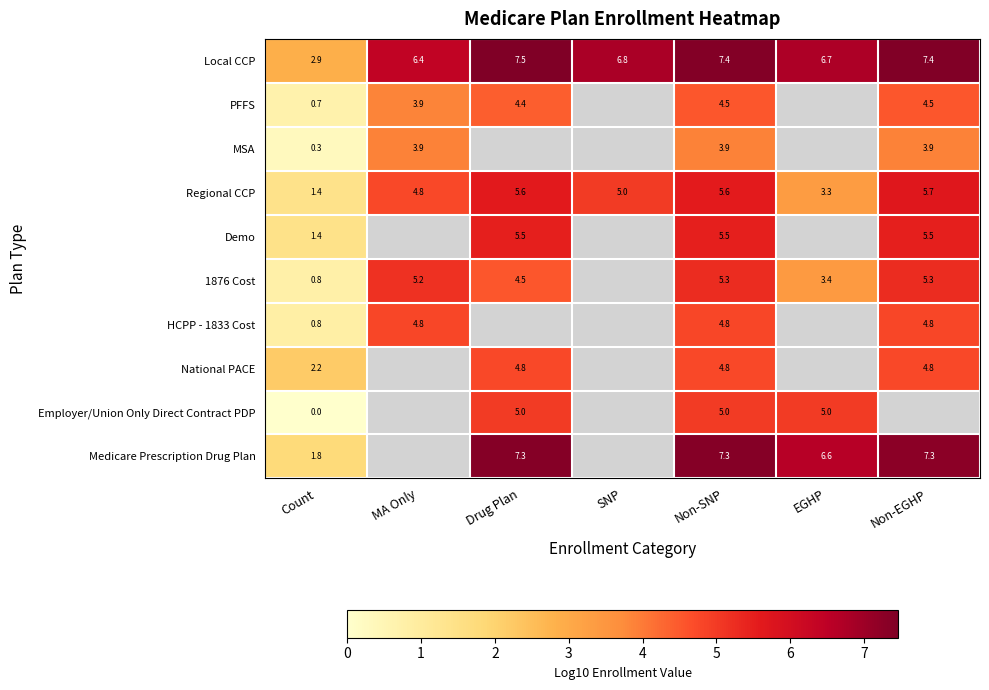

List the series in order of their peak value, lowest first.

MSA, PFFS, National PACE, HCPP - 1833 Cost, Employer/Union Only Direct Contract PDP, 1876 Cost, Demo, Regional CCP, Medicare Prescription Drug Plan, Local CCP